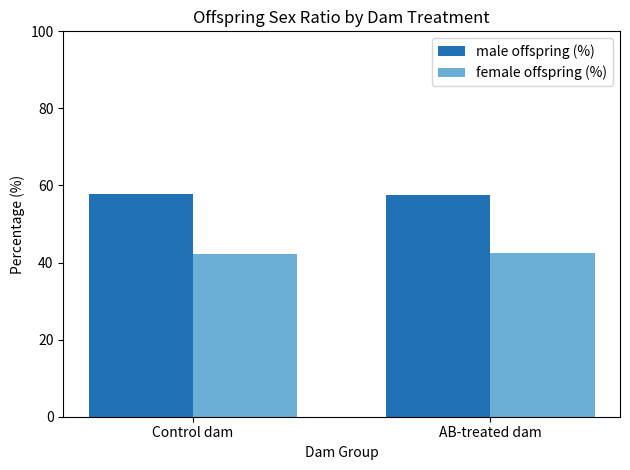

Which series has the largest total across all categories?

male offspring (%)